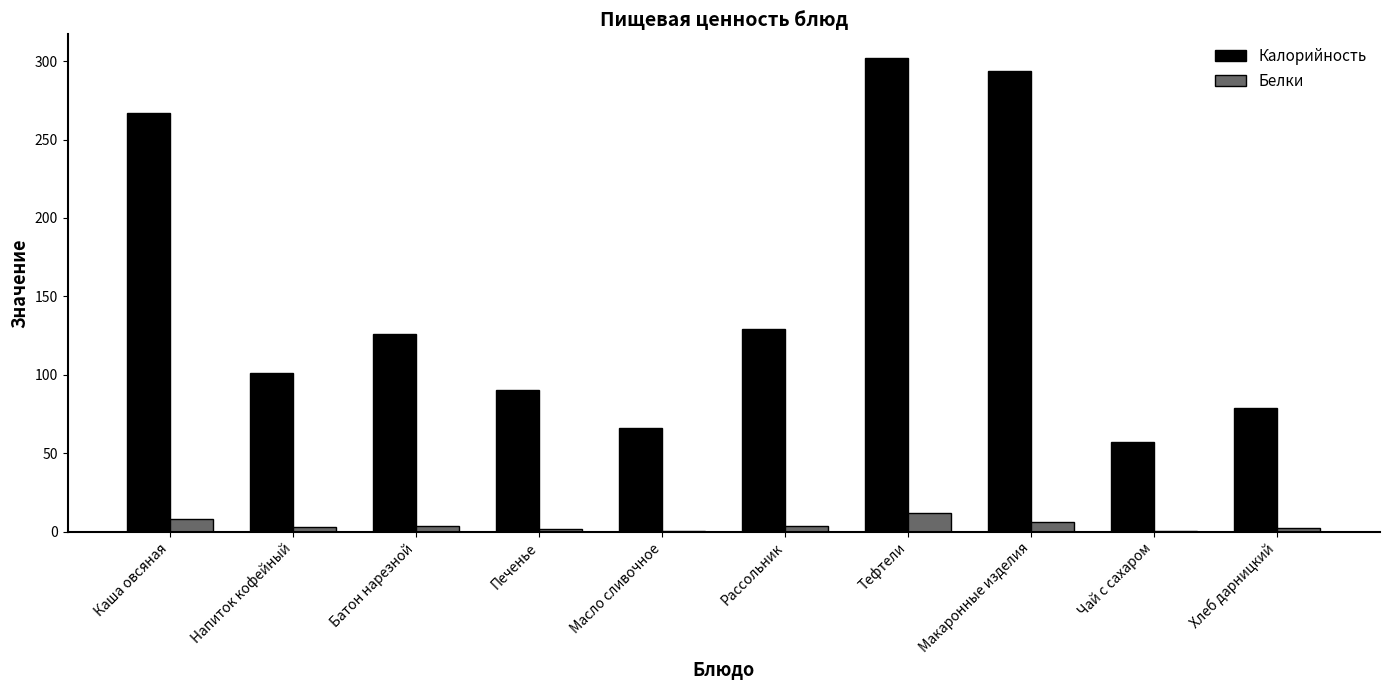

What are all the series names shown in the legend?

Калорийность, Белки